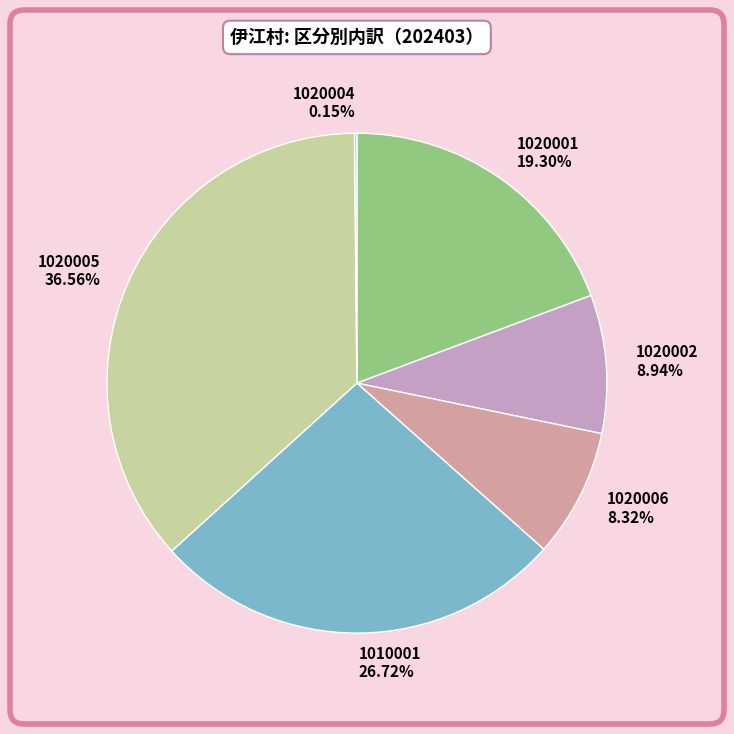

Do 1020005 36.56% and 1020001 19.30% together represent more than half of the pie?

Yes